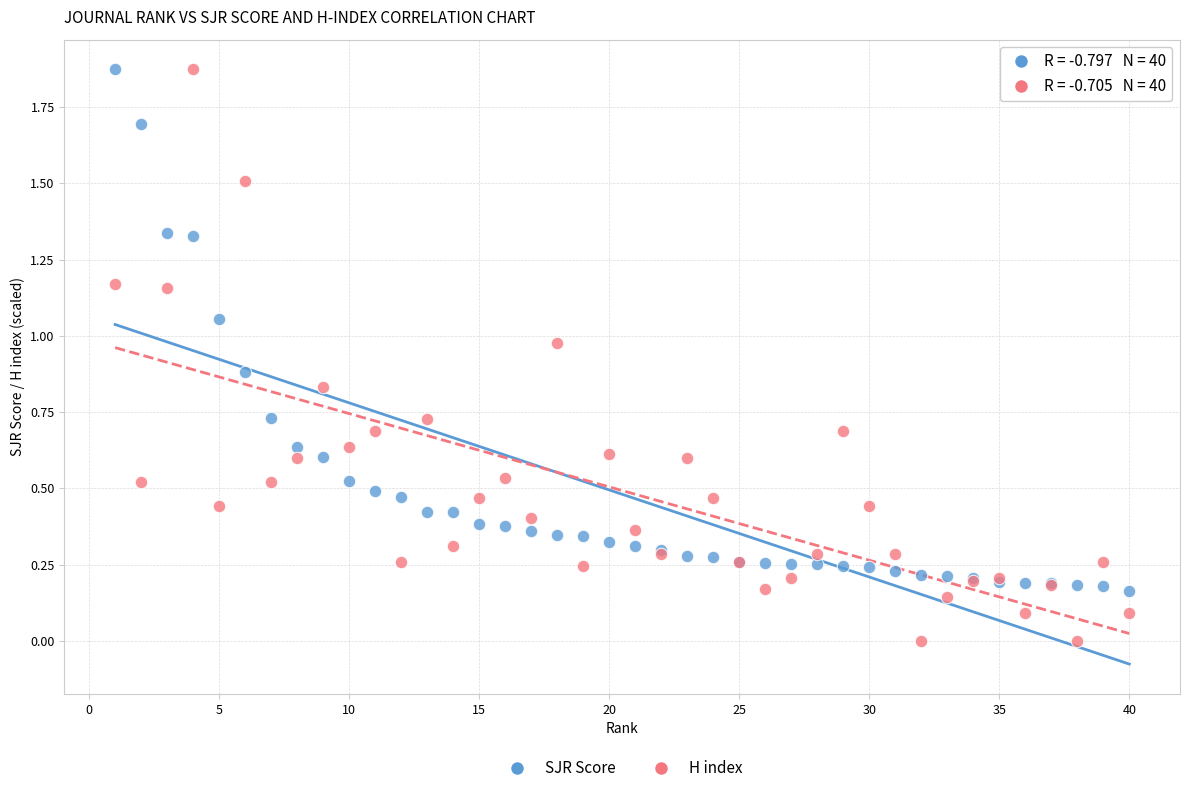

What are all the series names shown in the legend?

SJR Score, H index